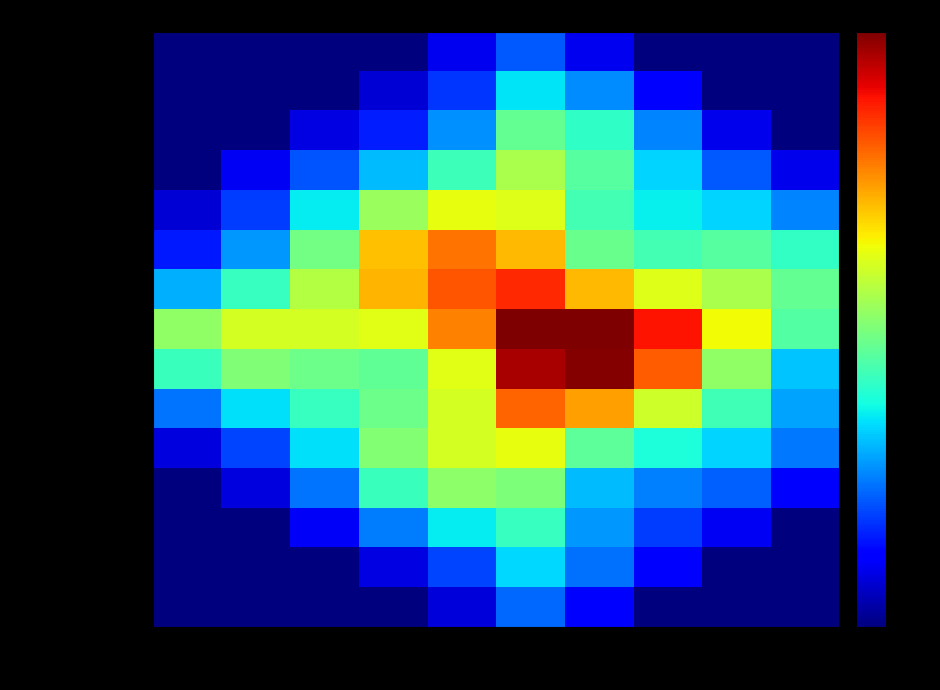

Which category has the highest value across all series?

шт.